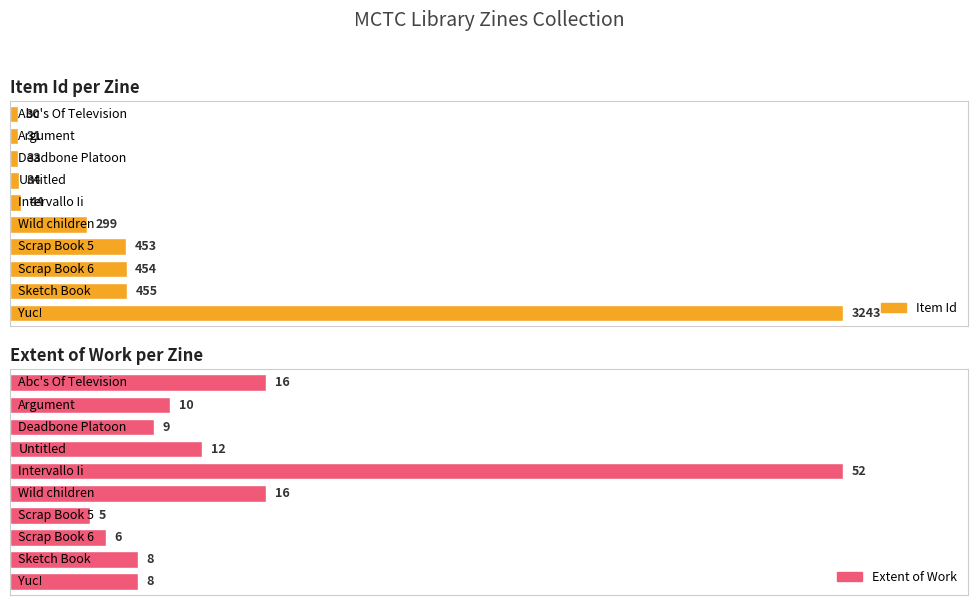

How many bars are there in total?

20